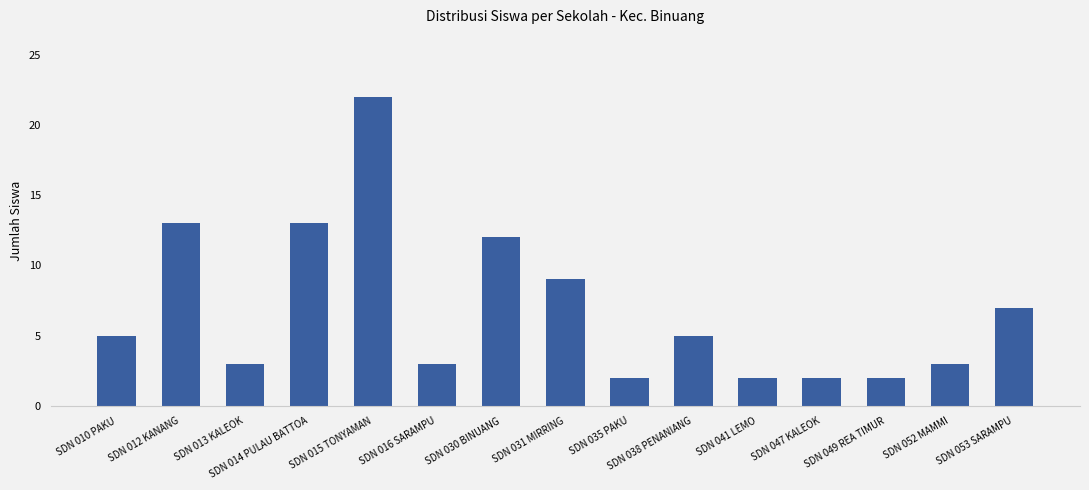

Count the number of categories in the chart.

15